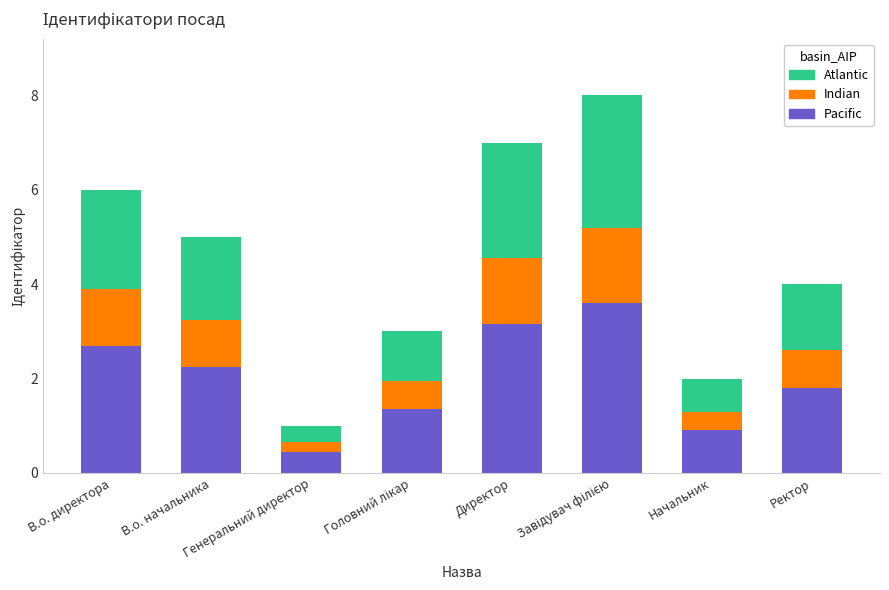

How many series are shown in this chart?

3